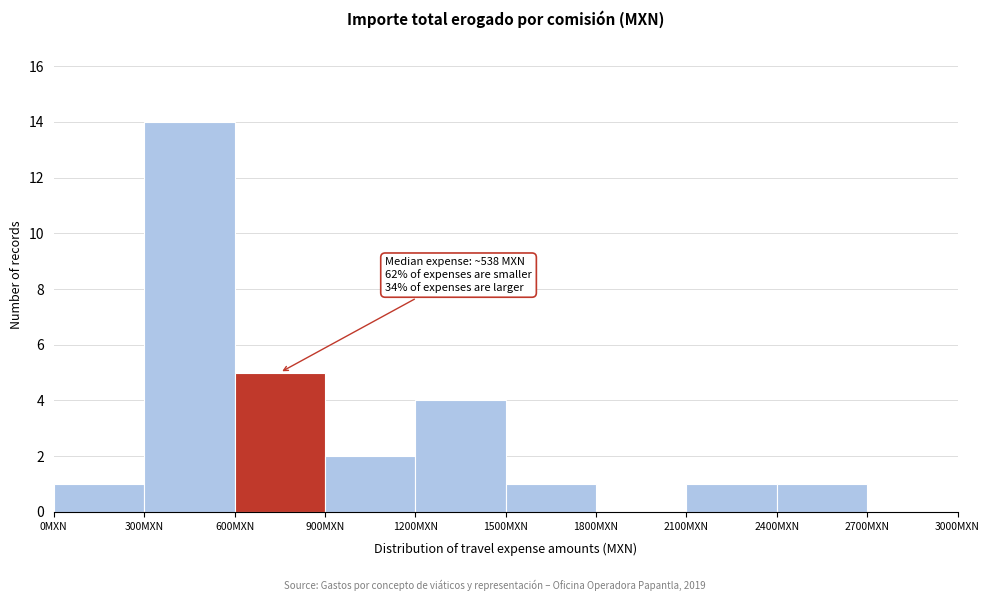

Which range on the x-axis has the tallest bar?

300 to 600